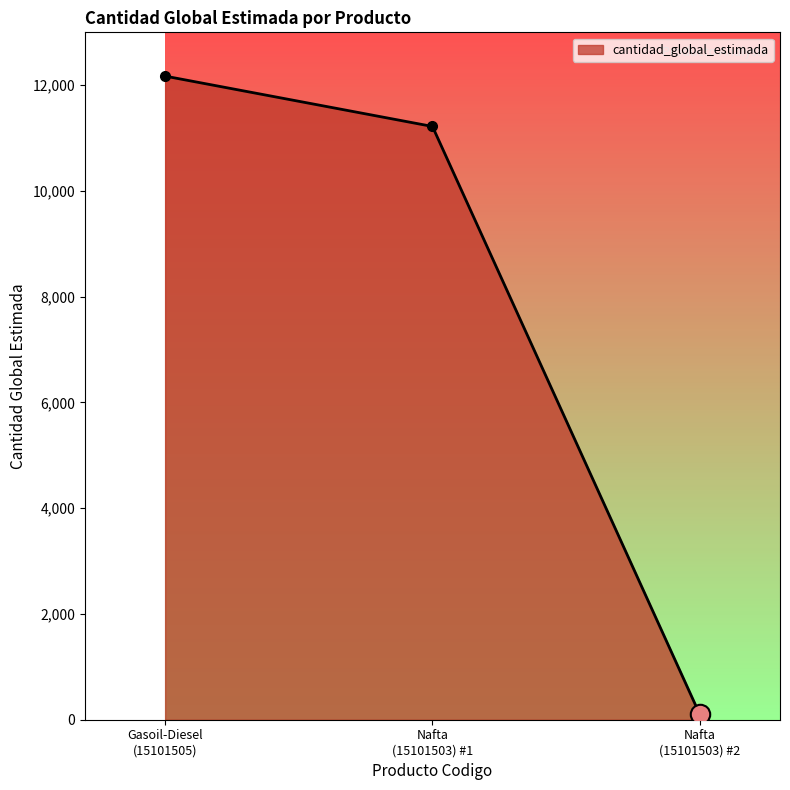

What is the greatest value displayed?

12172